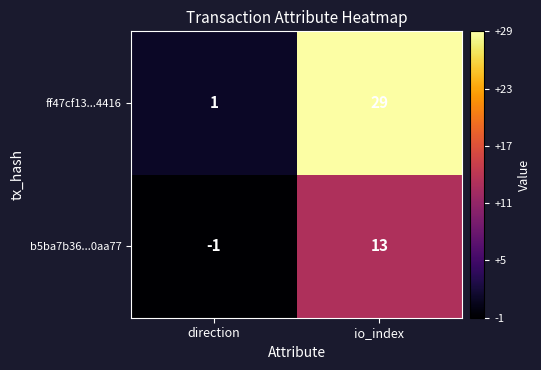

What is the maximum value for ff47cf13...4416?

29